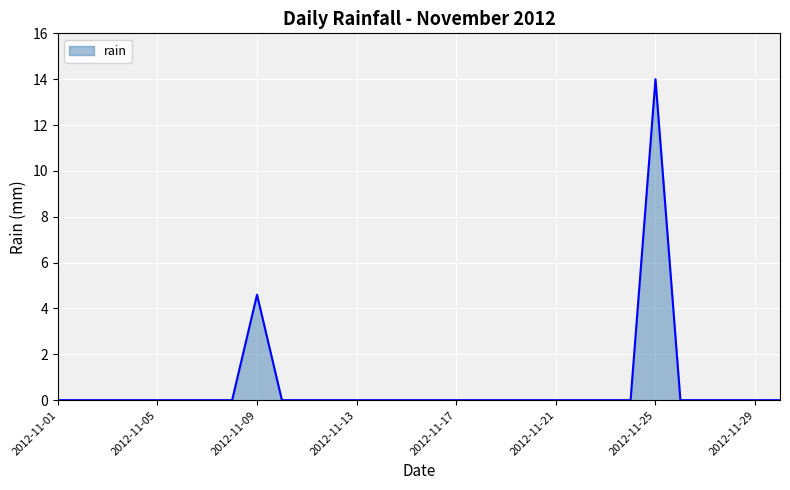

What is the sum of all values?

18.6